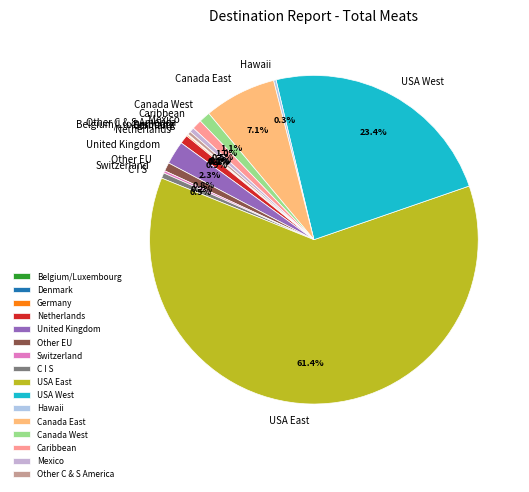

Which slice is the largest?

USA East